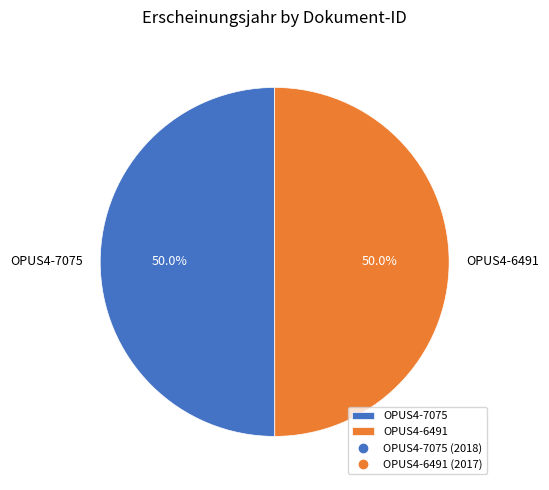

What is the total percentage of OPUS4-7075 and OPUS4-6491?

100.0%